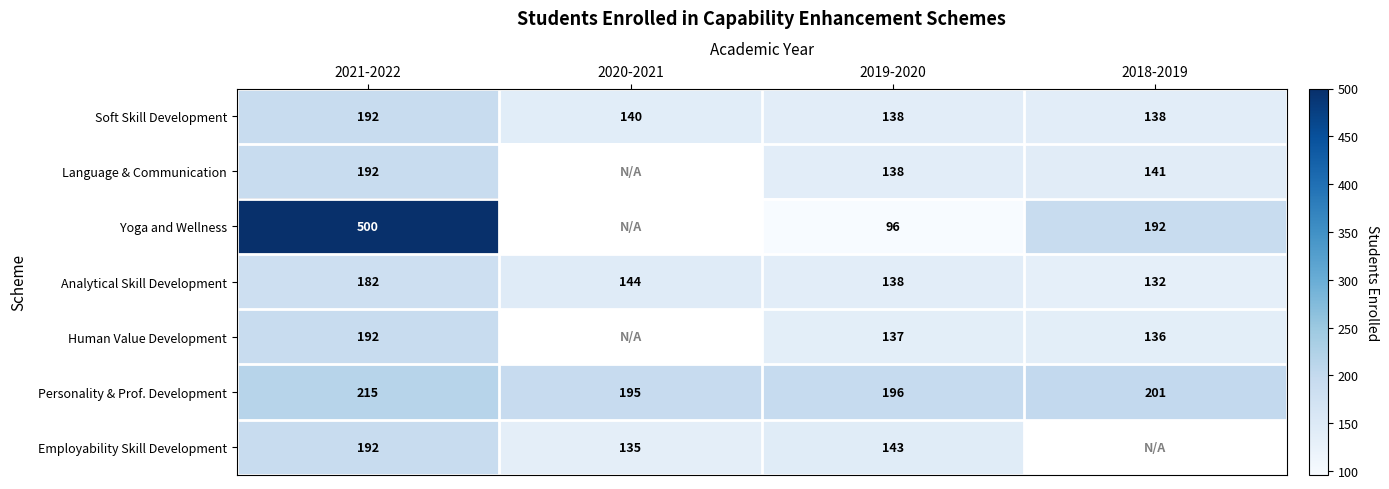

Between 2018-2019 and 2021-2022, which is larger?

2021-2022